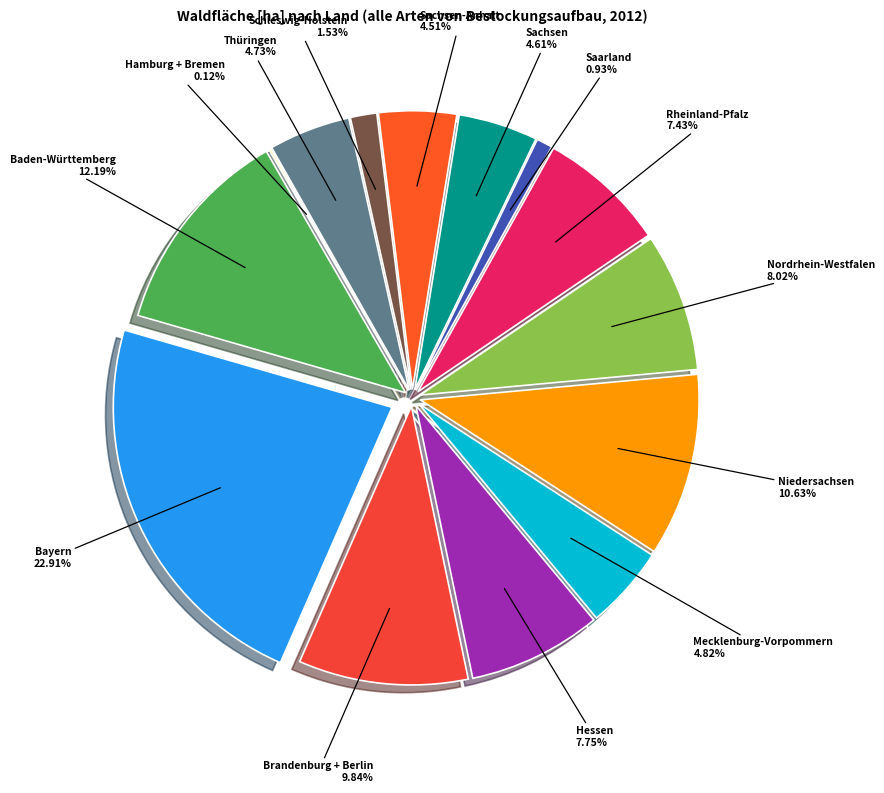

The Brandenburg + Berlin slice represents 17% of the pie. True or false?

False